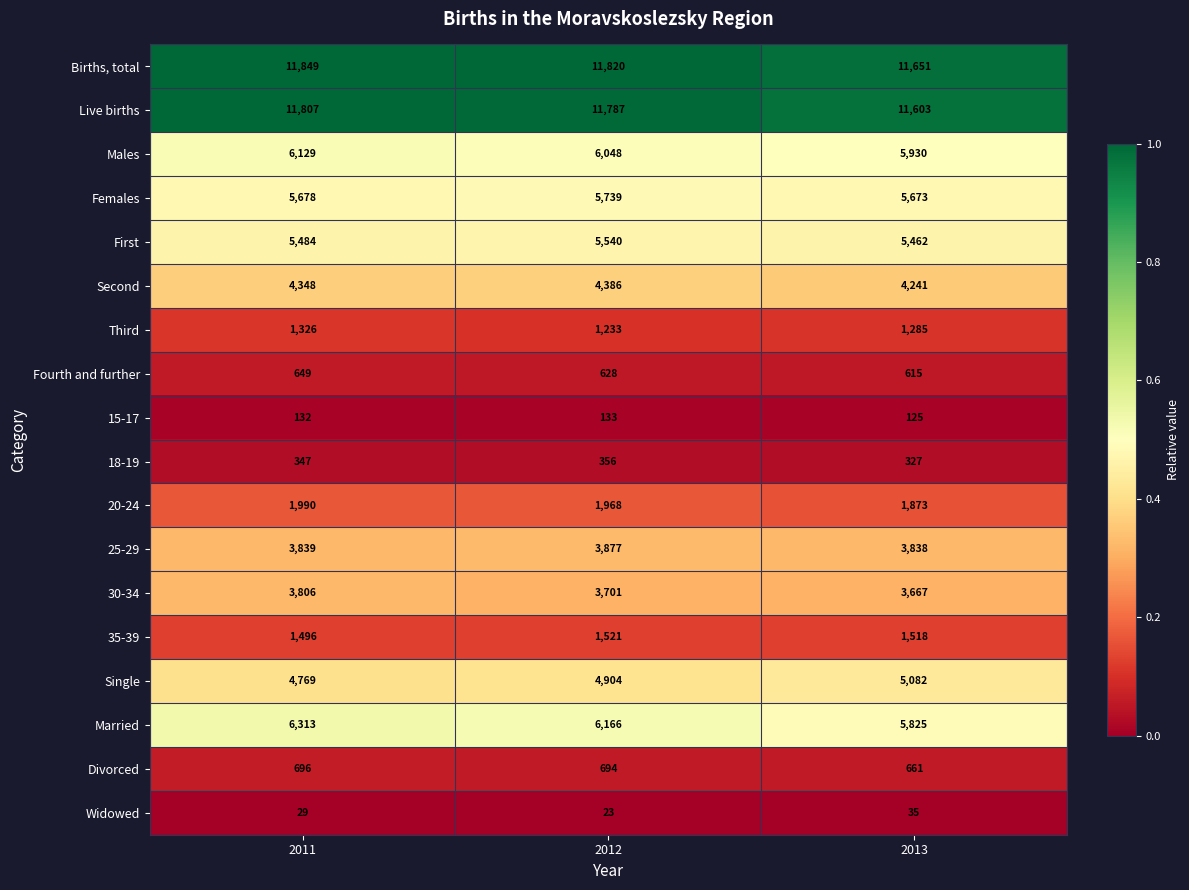

At which category is the sum across all series the highest?

2011